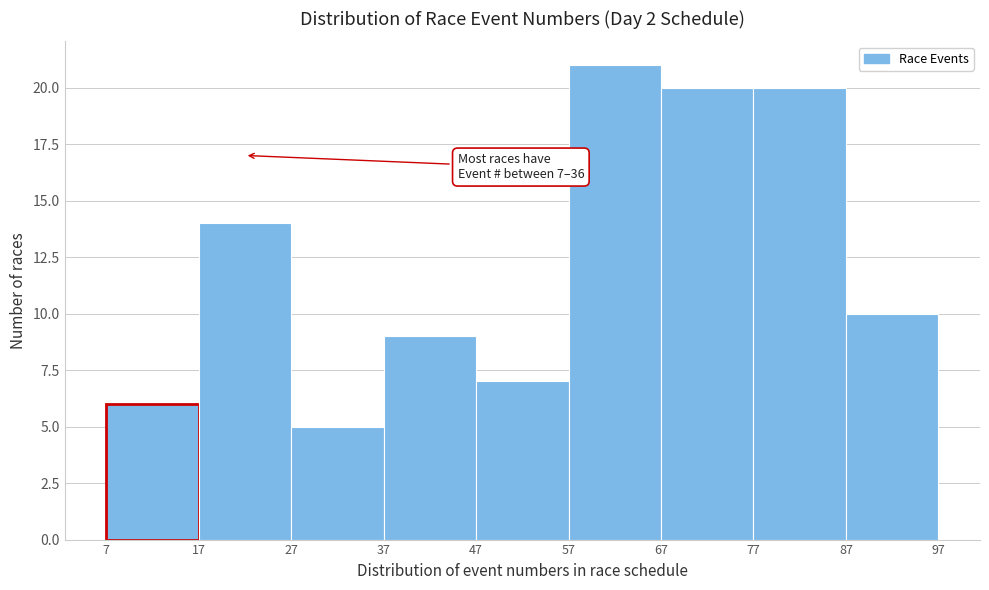

Which range on the x-axis has the tallest bar?

57 to 67